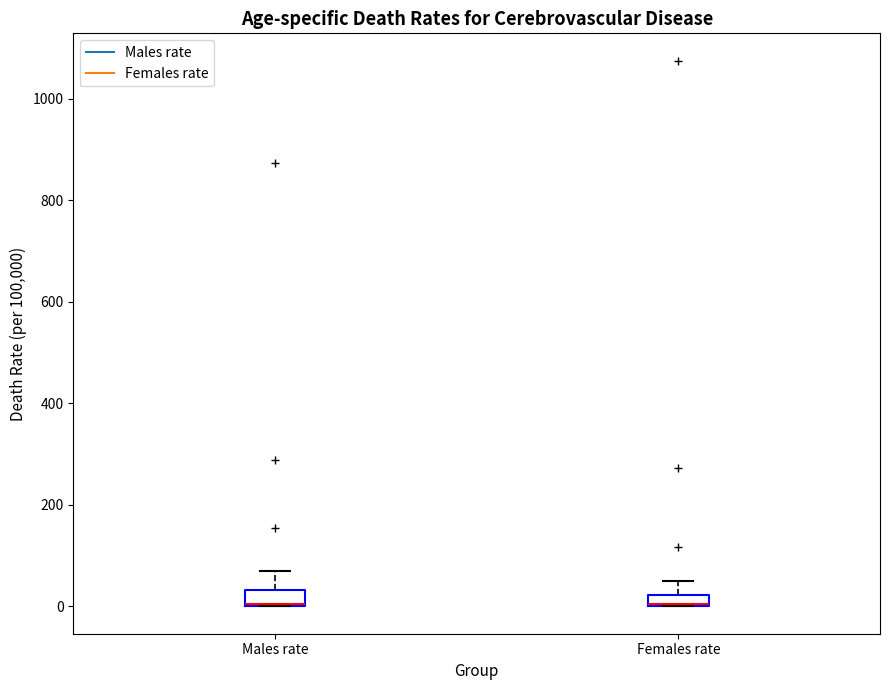

Where is the lower edge of the box for Males rate on the y-axis? The values are not printed on the chart, so give them approximately, as read against the axis.

0